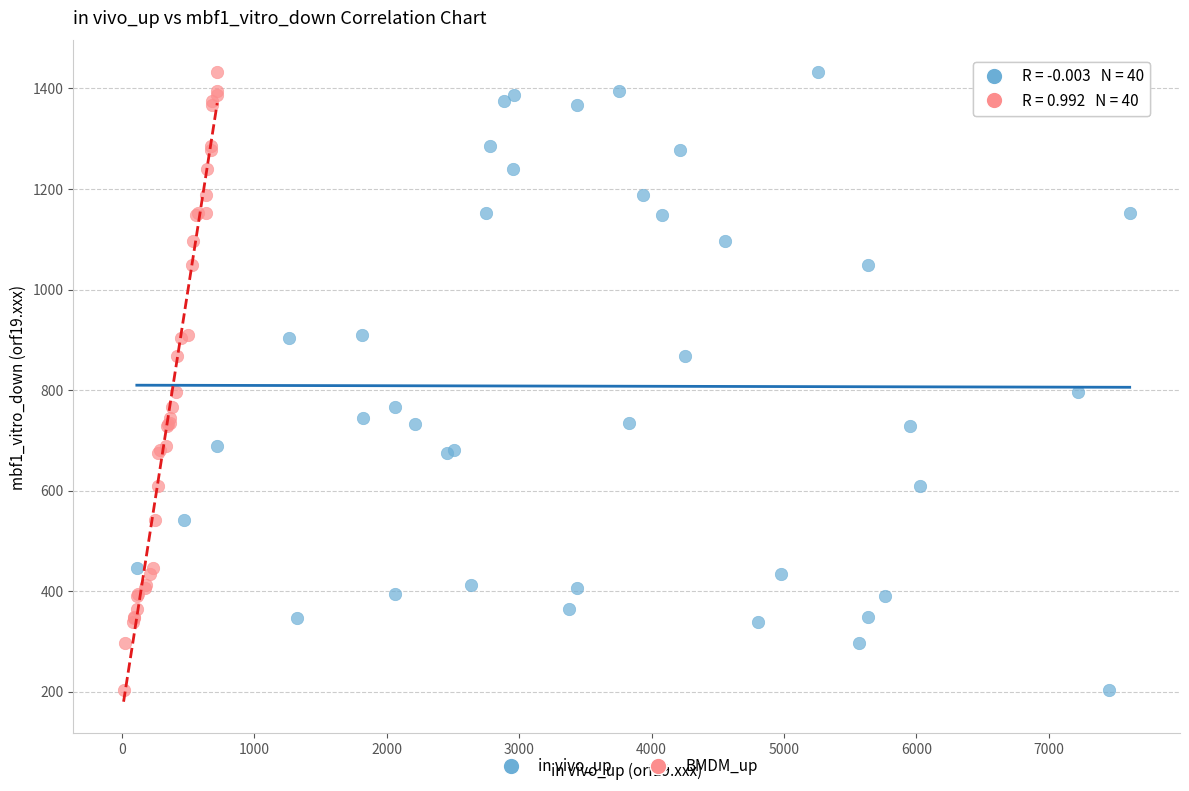

What are all the series names shown in the legend?

in vivo_up, BMDM_up